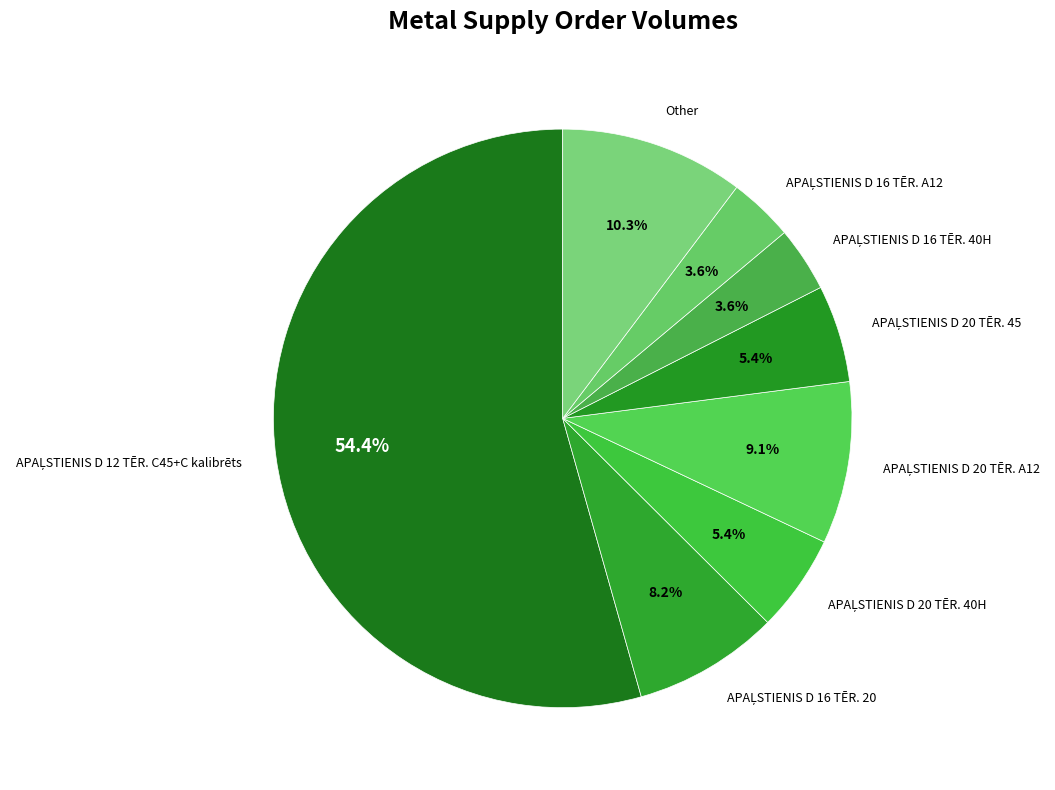

Is there any slice that represents more than half of the pie?

Yes